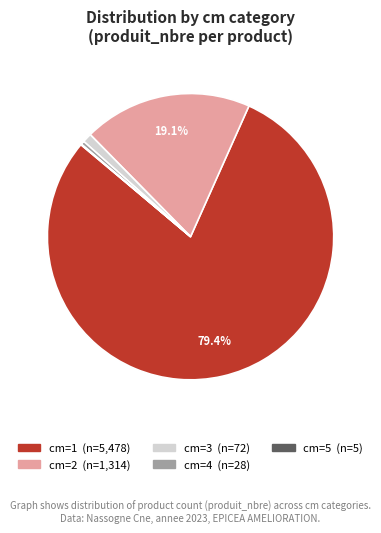

Does any single category account for the majority?

Yes